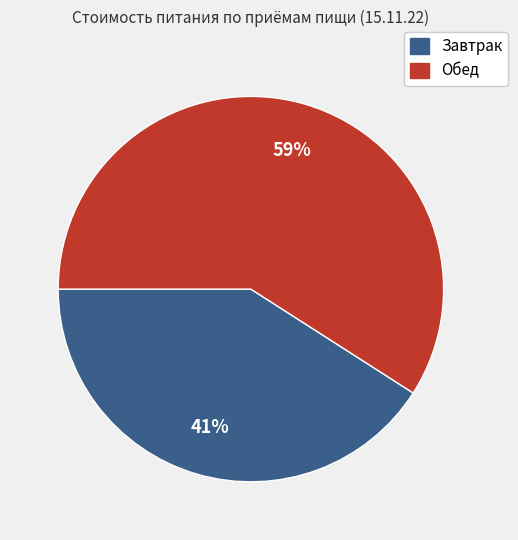

Count the number of slices in the pie.

2